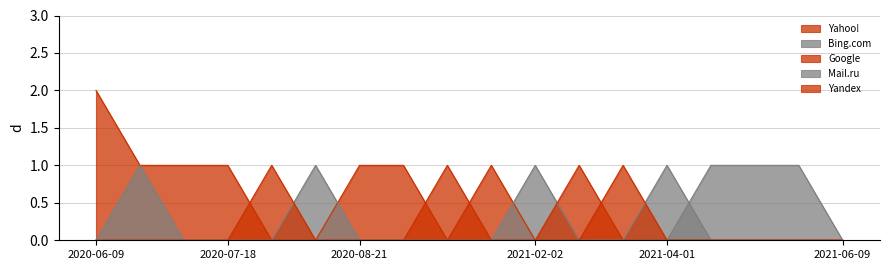

Reading left to right, transcribe all the data shown in this chart.

Yahoo!: 2020-06-09=2	2020-06-10=1	2020-06-20=1	2020-07-18=1	2020-07-20=0	2020-08-03=0	2020-08-21=1	2020-09-24=1	2020-11-26=0	2020-11-28=1	2021-02-02=0	2021-03-03=0	2021-03-18=0	2021-04-01=0	2021-04-07=0	2021-04-08=0	2021-04-11=0	2021-06-09=0
Bing.com: 2020-06-09=0	2020-06-10=1	2020-06-20=0	2020-07-18=0	2020-07-20=0	2020-08-03=1	2020-08-21=0	2020-09-24=0	2020-11-26=0	2020-11-28=0	2021-02-02=1	2021-03-03=0	2021-03-18=0	2021-04-01=1	2021-04-07=0	2021-04-08=0	2021-04-11=0	2021-06-09=0
Google: 2020-06-09=0	2020-06-10=0	2020-06-20=0	2020-07-18=0	2020-07-20=1	2020-08-03=0	2020-08-21=0	2020-09-24=0	2020-11-26=1	2020-11-28=0	2021-02-02=0	2021-03-03=1	2021-03-18=0	2021-04-01=0	2021-04-07=0	2021-04-08=0	2021-04-11=0	2021-06-09=0
Mail.ru: 2020-06-09=0	2020-06-10=0	2020-06-20=0	2020-07-18=0	2020-07-20=0	2020-08-03=0	2020-08-21=0	2020-09-24=0	2020-11-26=0	2020-11-28=0	2021-02-02=0	2021-03-03=0	2021-03-18=0	2021-04-01=0	2021-04-07=1	2021-04-08=1	2021-04-11=1	2021-06-09=0
Yandex: 2020-06-09=0	2020-06-10=0	2020-06-20=0	2020-07-18=0	2020-07-20=0	2020-08-03=0	2020-08-21=0	2020-09-24=0	2020-11-26=0	2020-11-28=0	2021-02-02=0	2021-03-03=0	2021-03-18=1	2021-04-01=0	2021-04-07=0	2021-04-08=0	2021-04-11=0	2021-06-09=0